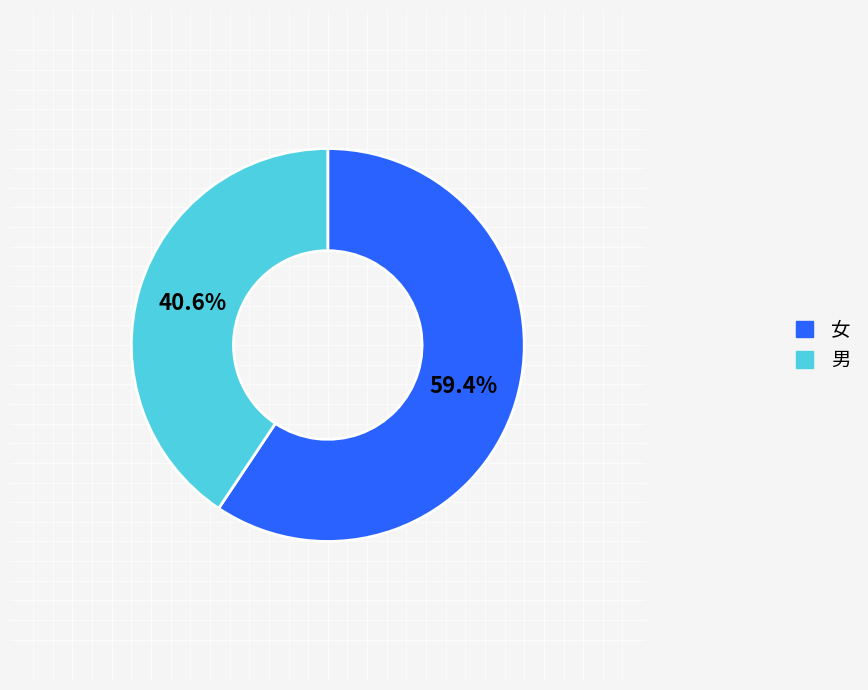

True or false: 男 accounts for 41% of the total.

True